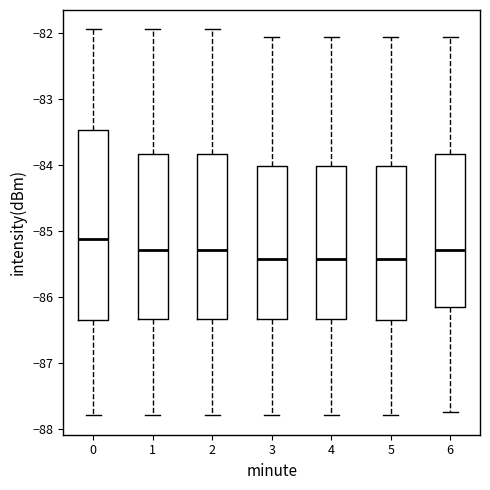

Reading left to right, transcribe this box plot: for each box, give where its median line is, the range the box spans, and where its two whiskers end, as read against the y-axis. The values are not printed on the chart, so give them approximately, as read against the axis.

0: median -85.1, box -86.3 to -83.5, whiskers -87.8 to -81.9
1: median -85.3, box -86.3 to -83.8, whiskers -87.8 to -81.9
2: median -85.3, box -86.3 to -83.8, whiskers -87.8 to -81.9
3: median -85.4, box -86.3 to -84.0, whiskers -87.8 to -82.1
4: median -85.4, box -86.3 to -84.0, whiskers -87.8 to -82.1
5: median -85.4, box -86.4 to -84.0, whiskers -87.8 to -82.1
6: median -85.3, box -86.2 to -83.8, whiskers -87.7 to -82.1